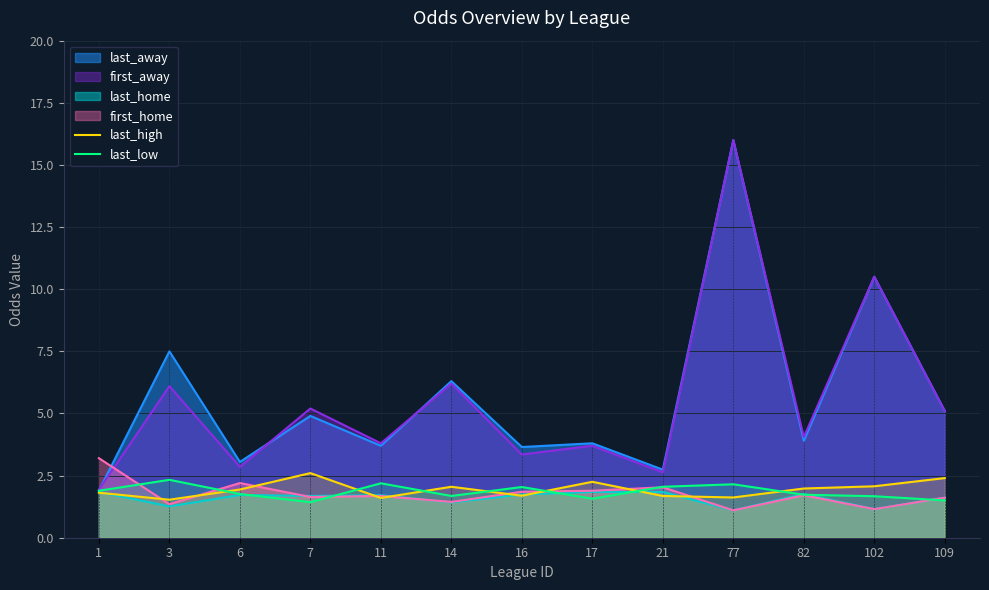

True or false: last_high has more than 0 interior local peaks.

True